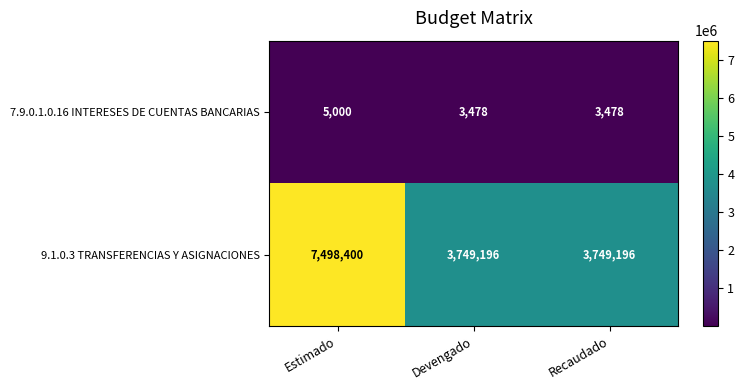

Which series changed the most between Estimado and Recaudado?

9.1.0.3 TRANSFERENCIAS Y ASIGNACIONES